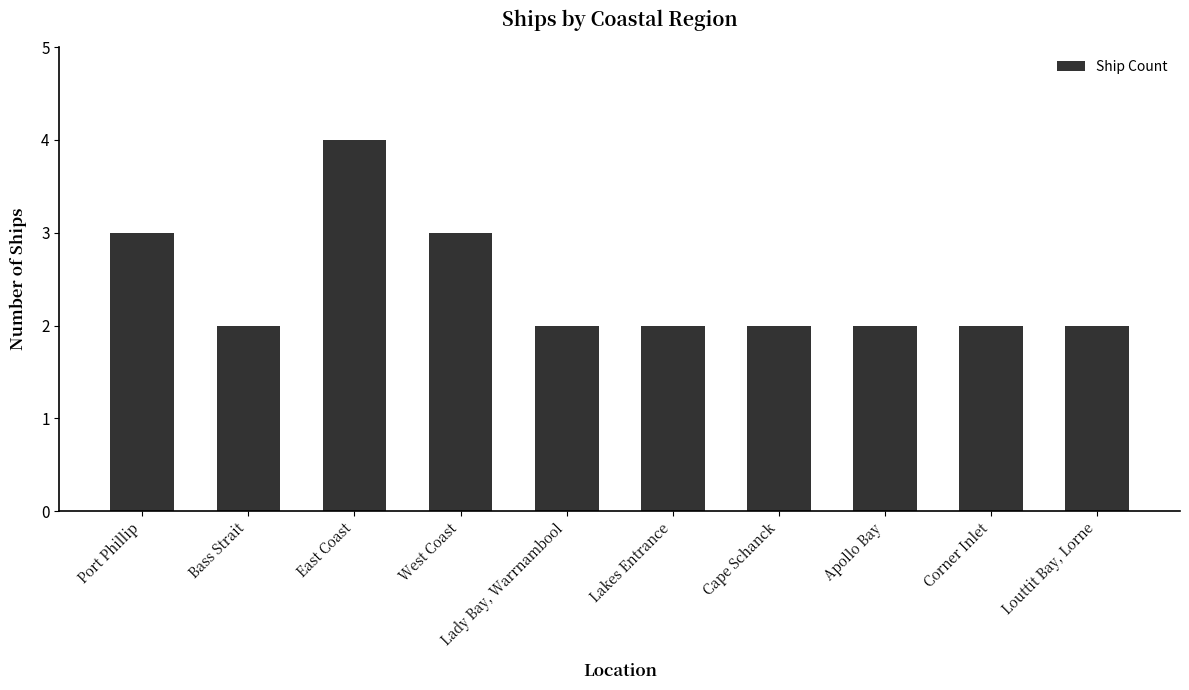

What position from the right is Cape Schanck?

4